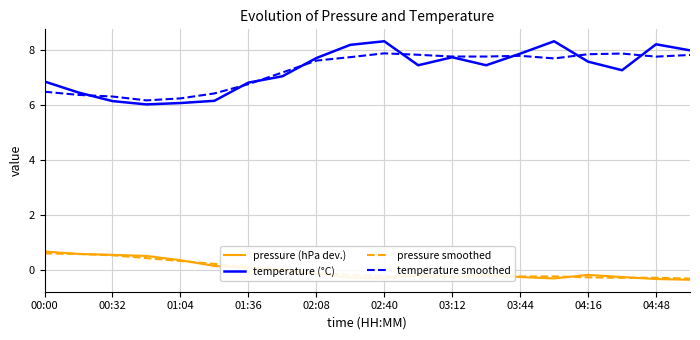

True or false: pressure smoothed and temperature smoothed cross at least once.

False